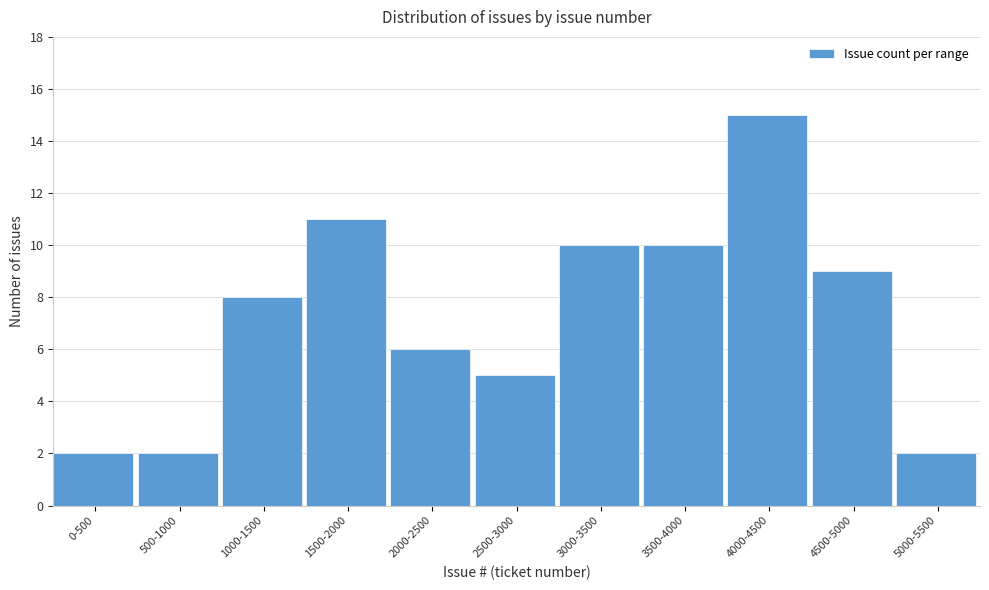

Reading right to left, extract all data points from this chart.

5000-5500=2	4500-5000=9	4000-4500=15	3500-4000=10	3000-3500=10	2500-3000=5	2000-2500=6	1500-2000=11	1000-1500=8	500-1000=2	0-500=2